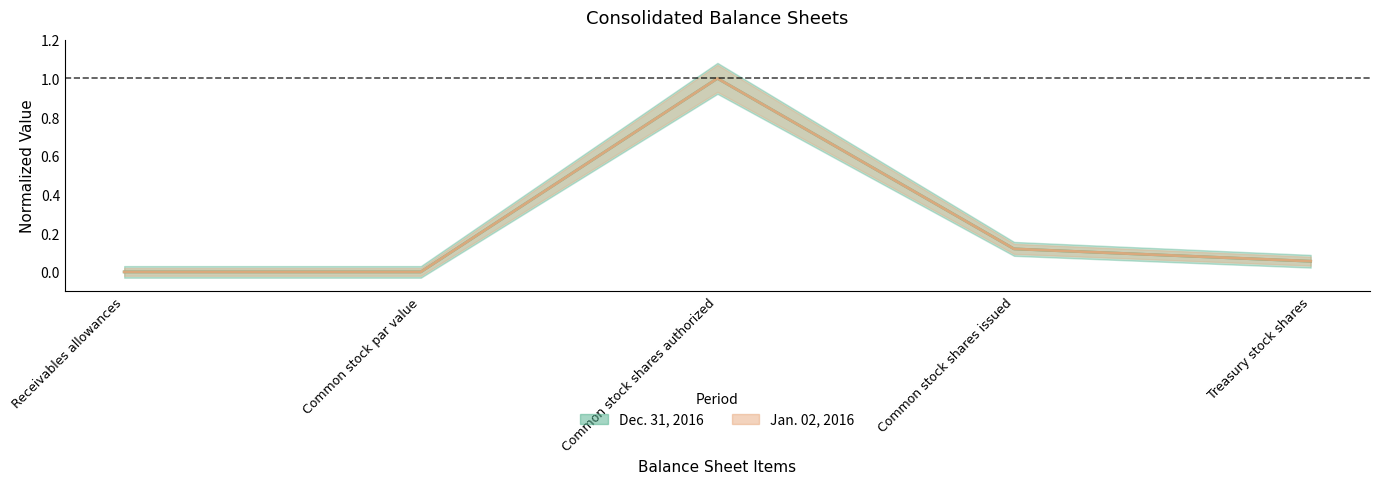

True or false: Dec. 31, 2016 has a value of 0.0 at Receivables allowances.

True